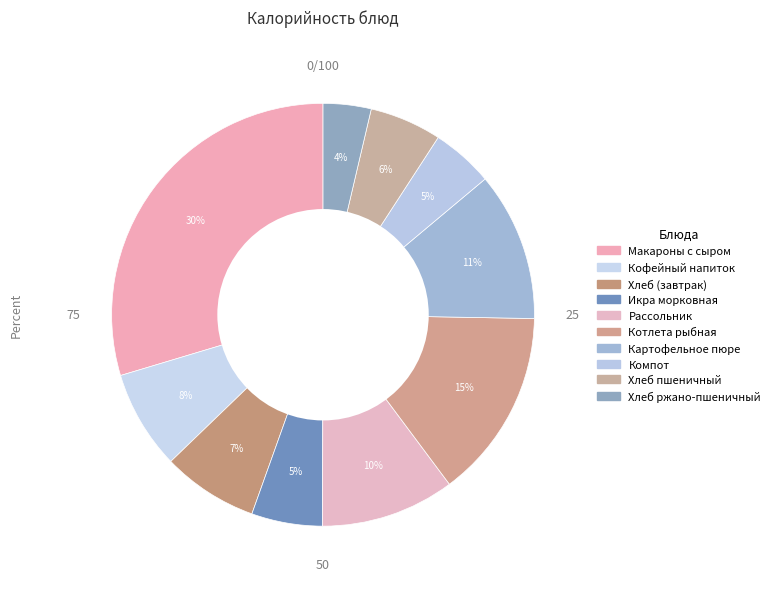

What is the ratio of the value at Компот to the value at Кофейный напиток?

0.6